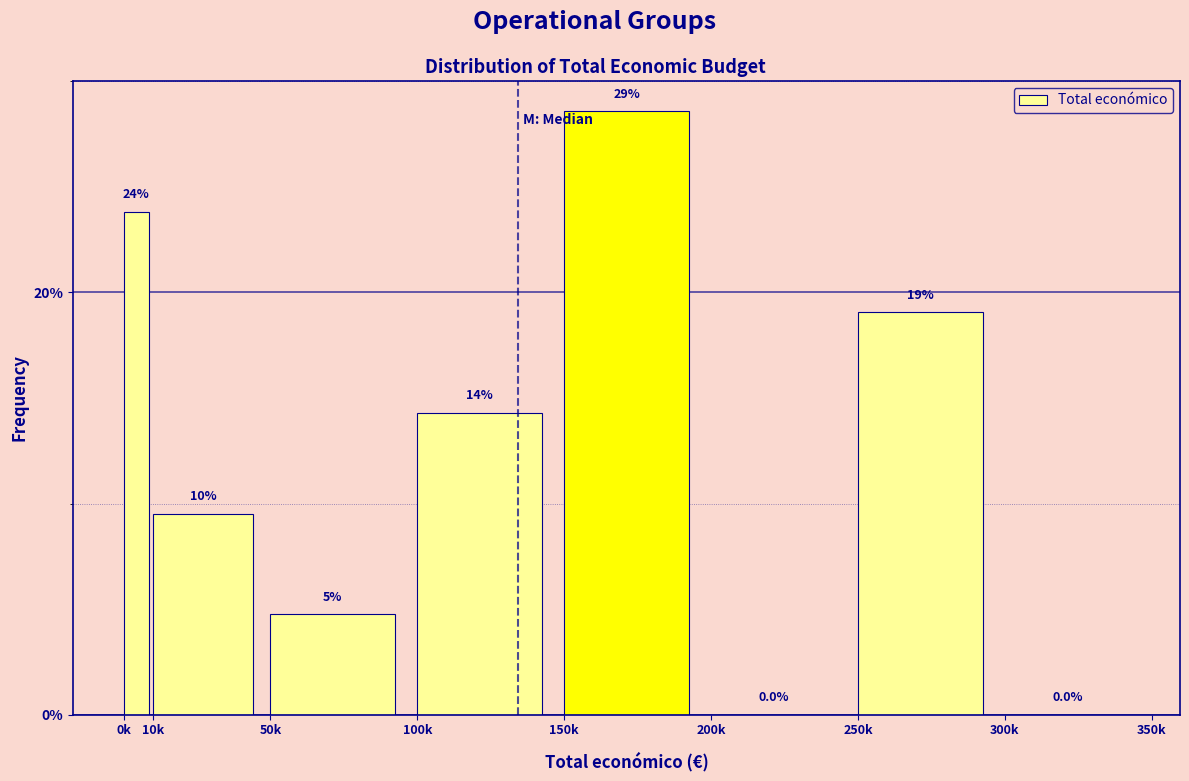

Are the bars horizontal?

No